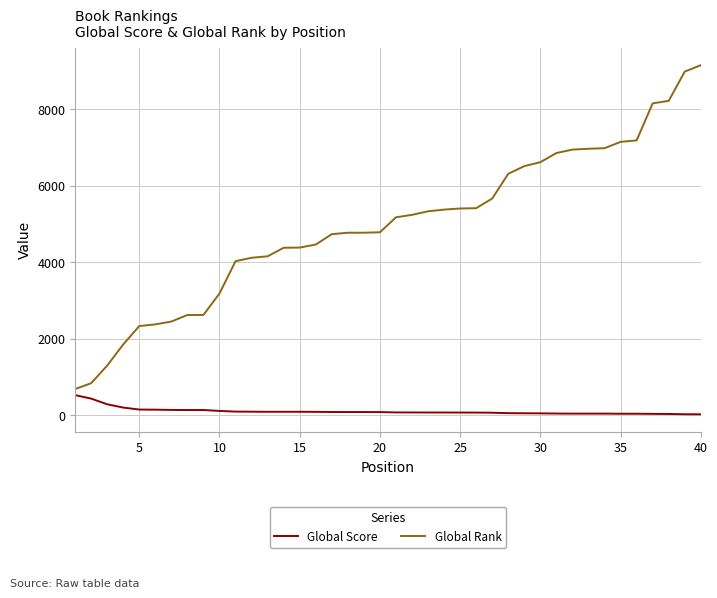

Which series has the widest spread of values?

Global Rank